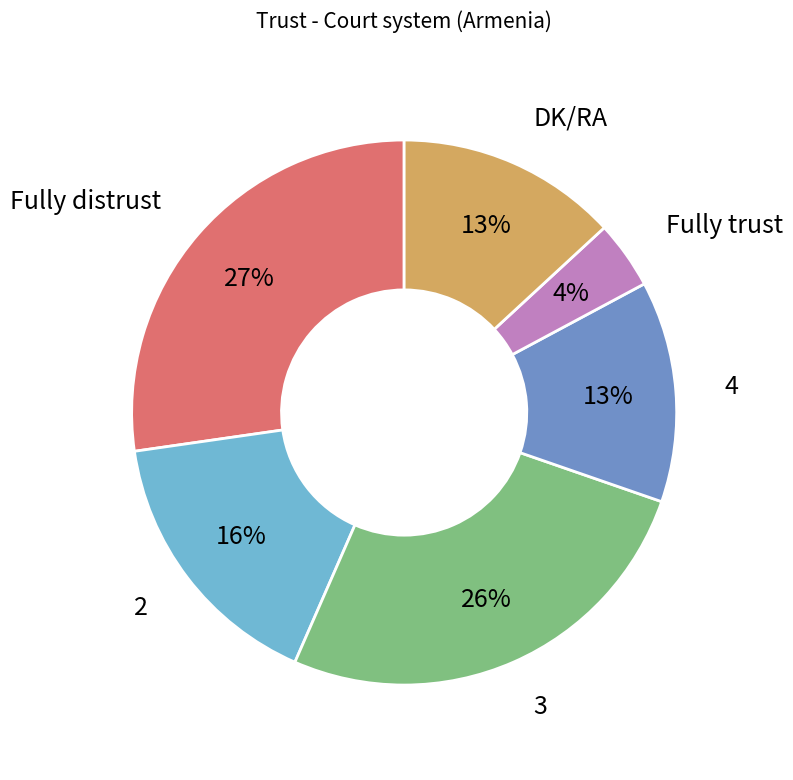

Count the number of slices in the pie.

6